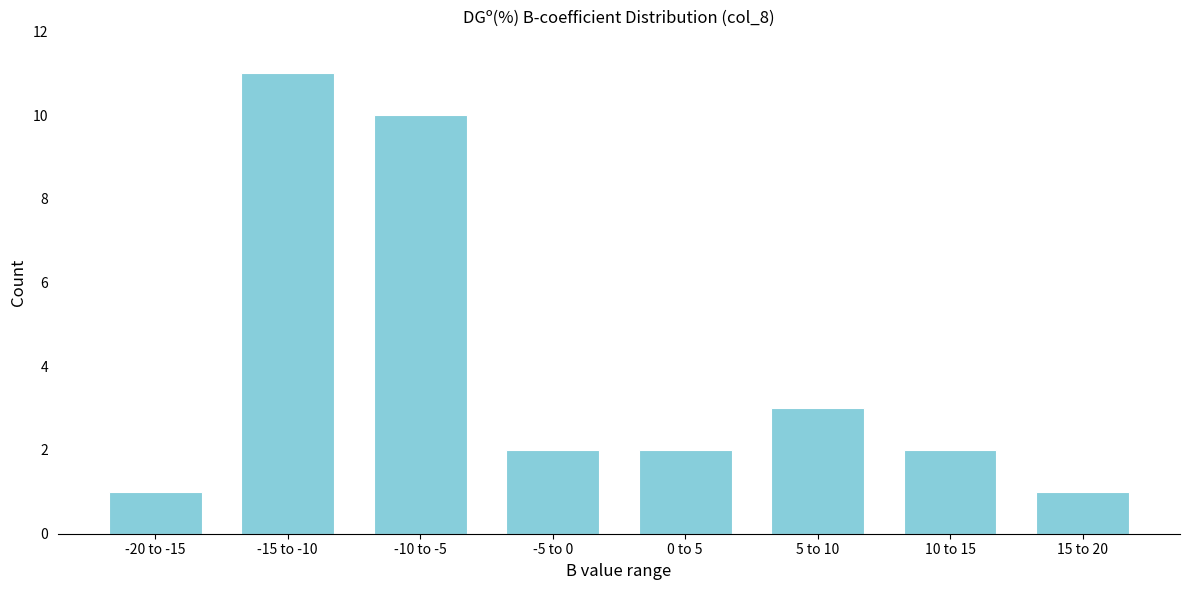

Reading right to left, transcribe all the data shown in this chart.

15 to 20=1	10 to 15=2	5 to 10=3	0 to 5=2	-5 to 0=2	-10 to -5=10	-15 to -10=11	-20 to -15=1